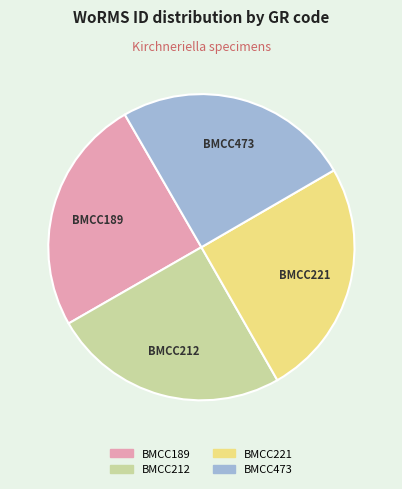

Approximately how many times larger is the value at BMCC221 compared to BMCC473?

1.0